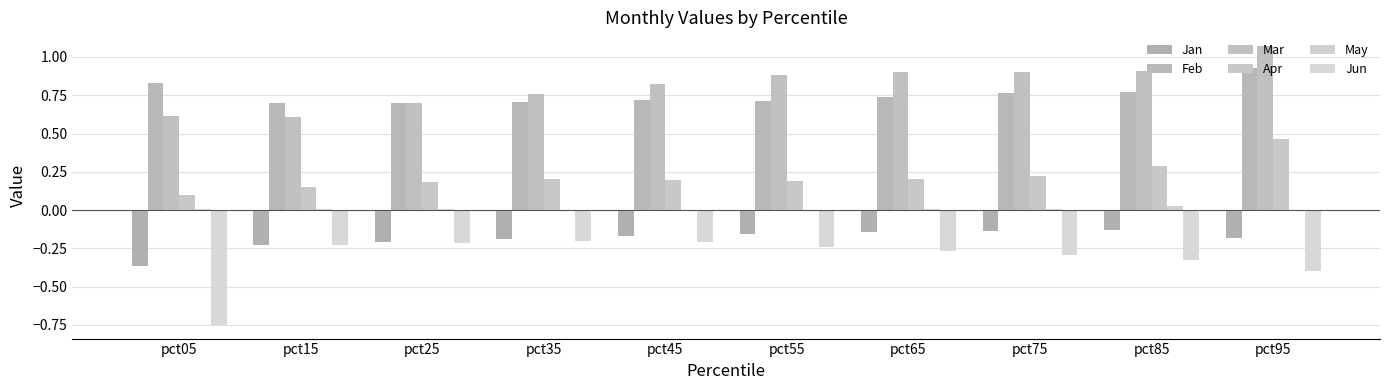

At how many categories does at least one series exceed 0?

10